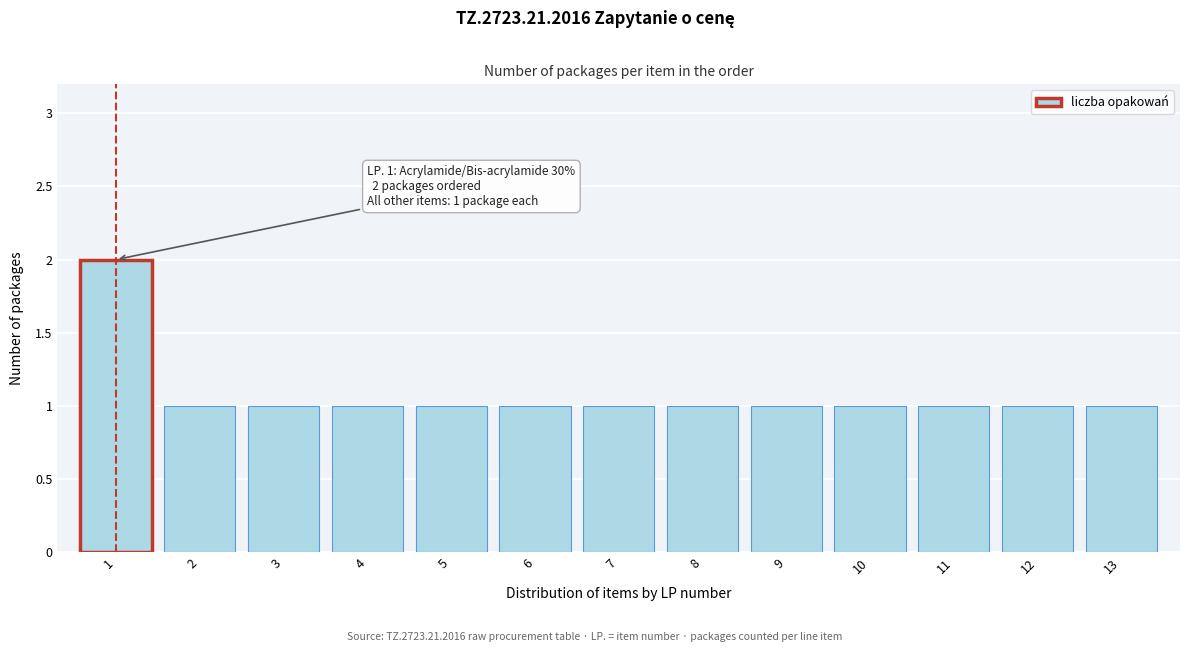

Reading right to left, list all the values displayed in this chart.

13=1	12=1	11=1	10=1	9=1	8=1	7=1	6=1	5=1	4=1	3=1	2=1	1=2